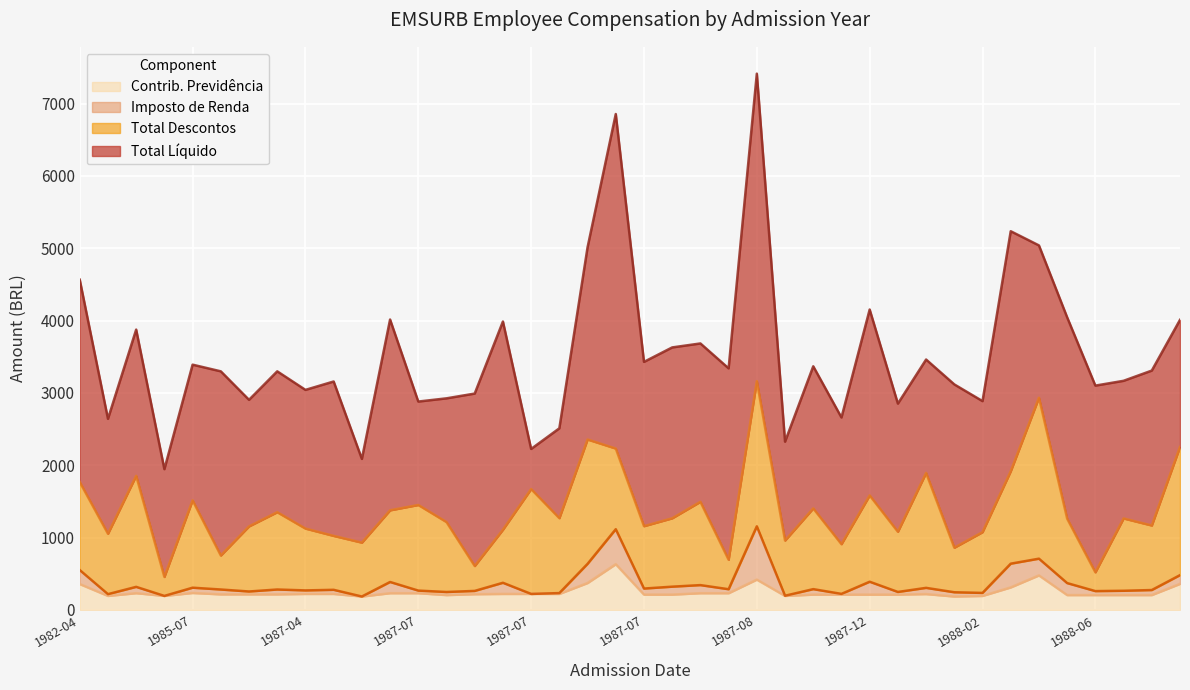

At which category is the sum across all series the highest?

1987-08-01